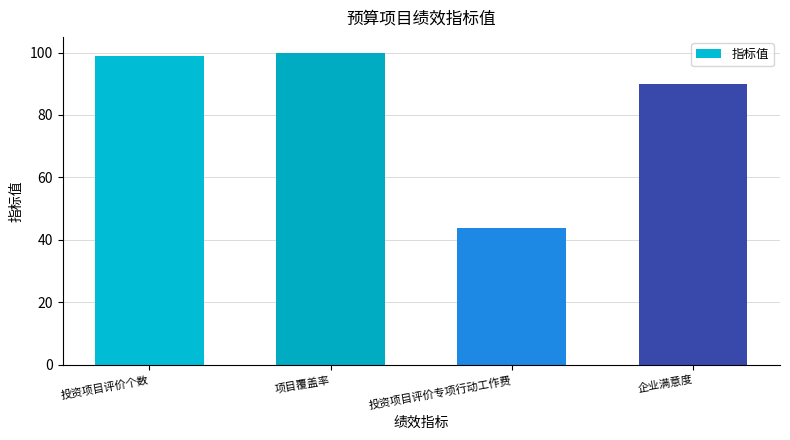

How many data points are less than 99?

2